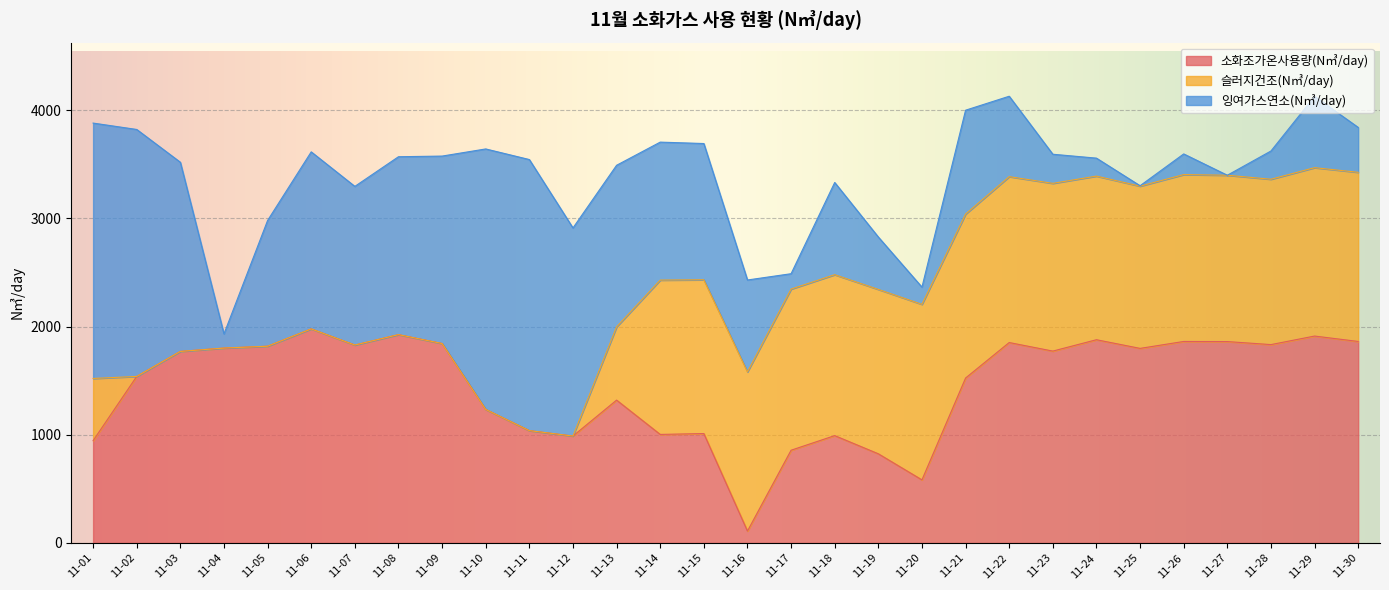

How many lines are shown in the chart?

3